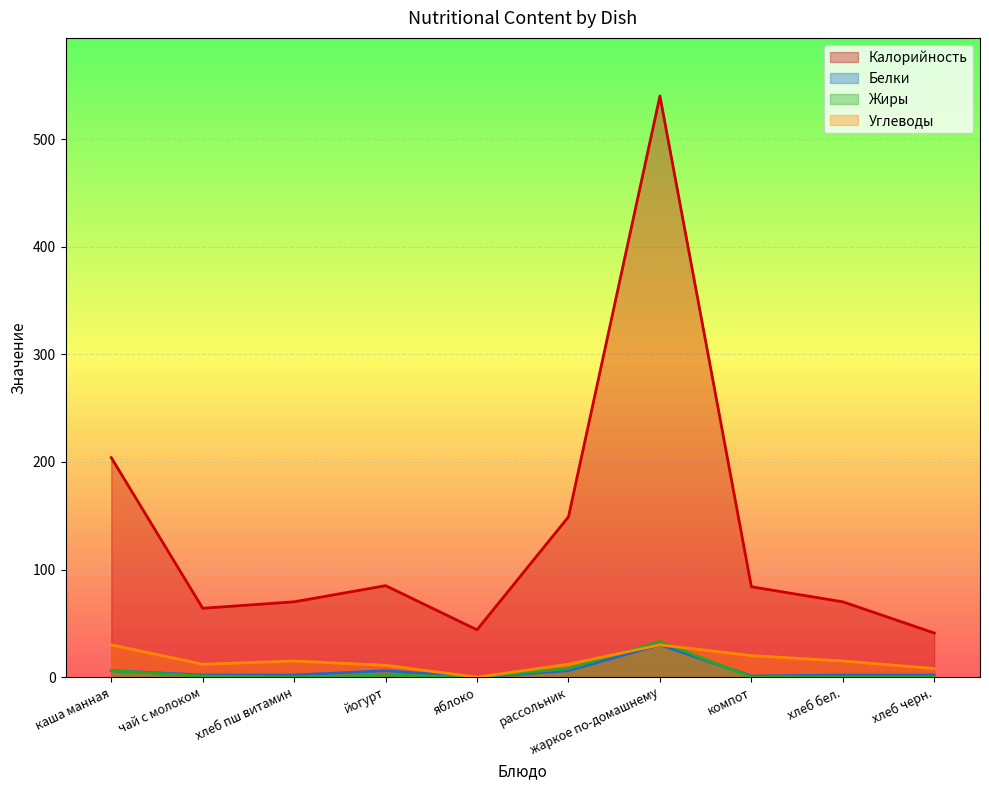

At which category is the sum across all series the highest?

жаркое по-домашнему